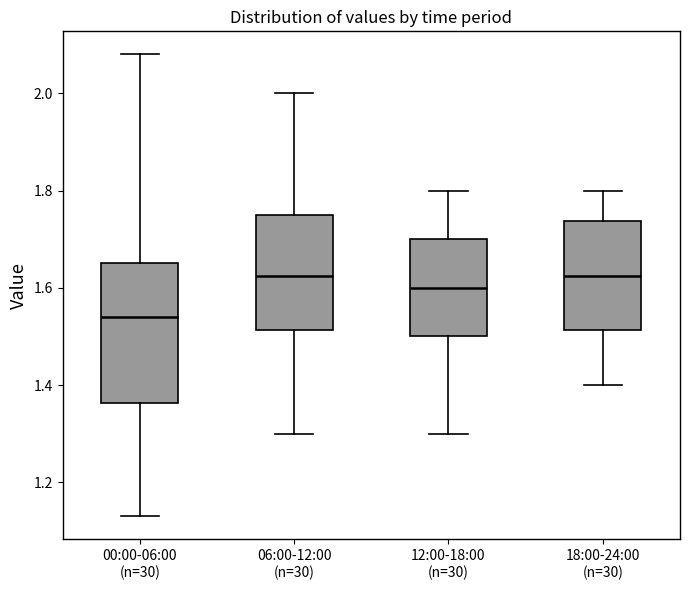

Where does the upper whisker of the box for 00:00-06:00 (n=30) end on the y-axis? The values are not printed on the chart, so give them approximately, as read against the axis.

2.08